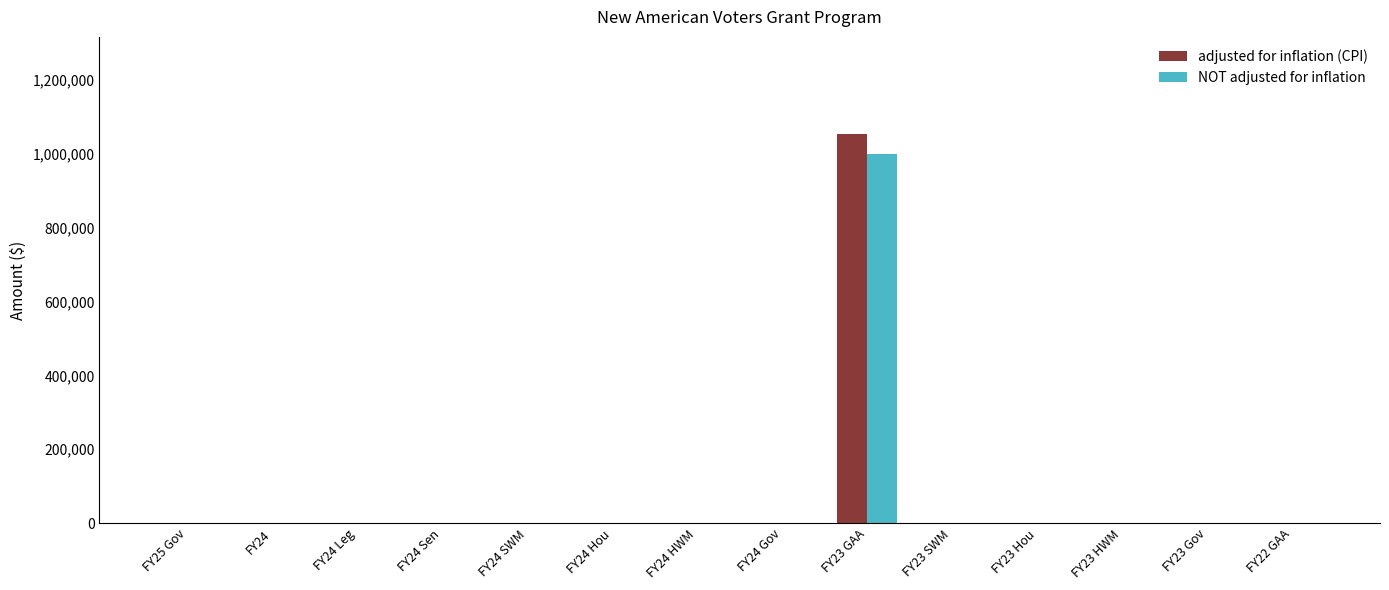

At which label does NOT adjusted for inflation reach its peak?

FY23 GAA